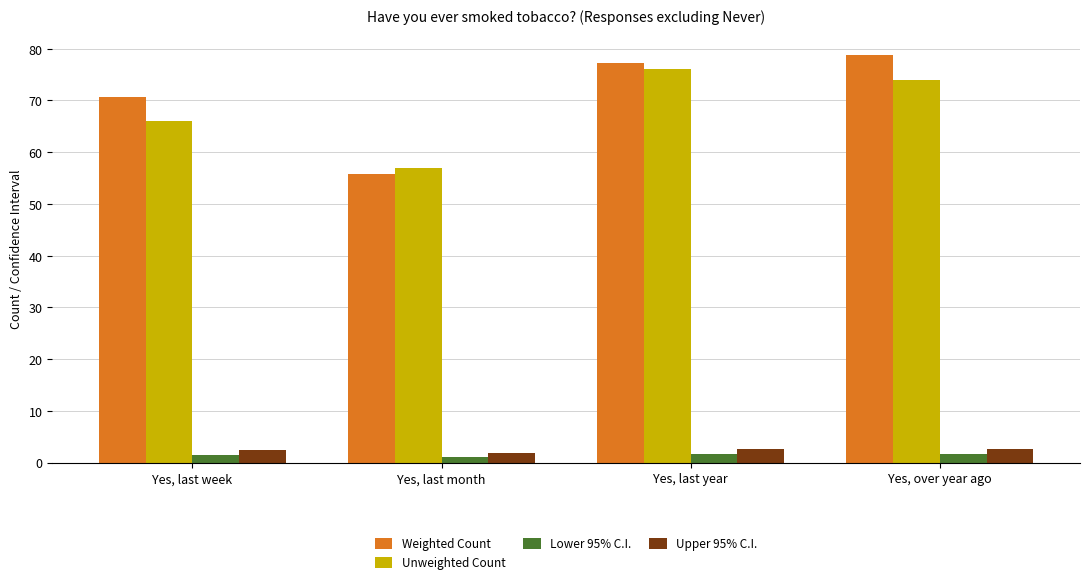

How many values in the Unweighted Count series are below 74?

2